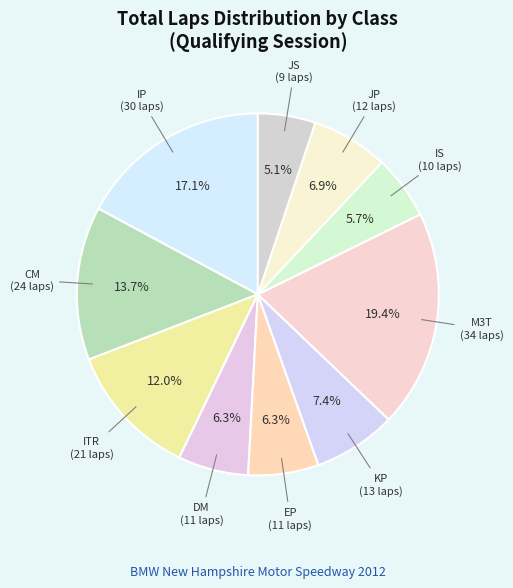

How many segments does this pie chart have?

10